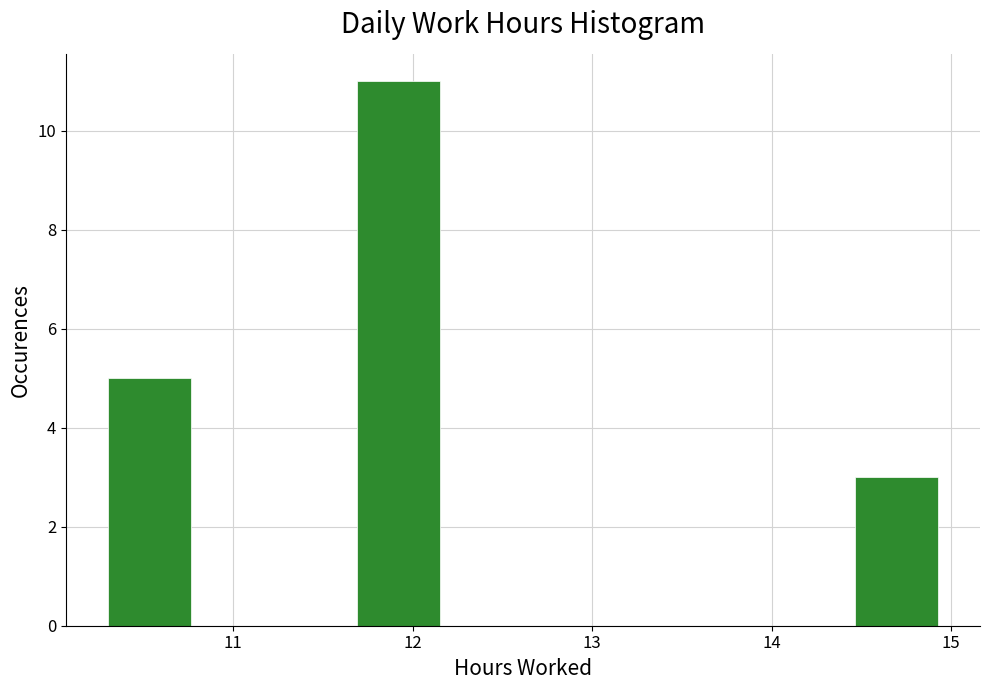

Reading left to right, transcribe this chart: for each bar, give the range it covers on the x-axis and its height. Neither the bar edges nor the heights are printed on the chart, so give them approximately, as read against the axes.

10.3 to 10.8: 5
10.8 to 11.2: 0
11.2 to 11.7: 0
11.7 to 12.2: 11
12.2 to 12.6: 0
12.6 to 13.1: 0
13.1 to 13.5: 0
13.5 to 14.0: 0
14.0 to 14.5: 0
14.5 to 14.9: 3